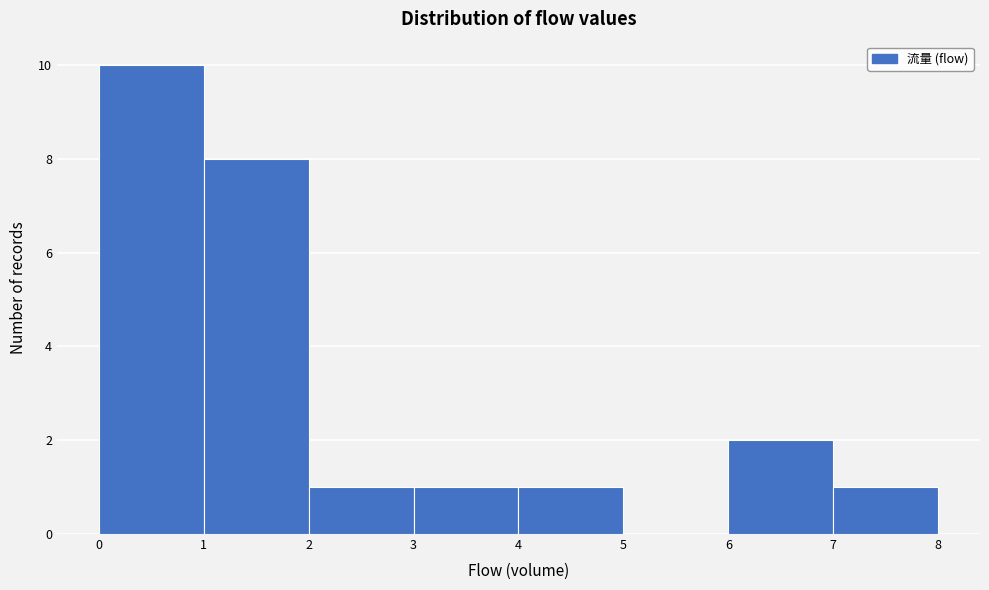

Which range on the x-axis has the tallest bar?

0 to 1